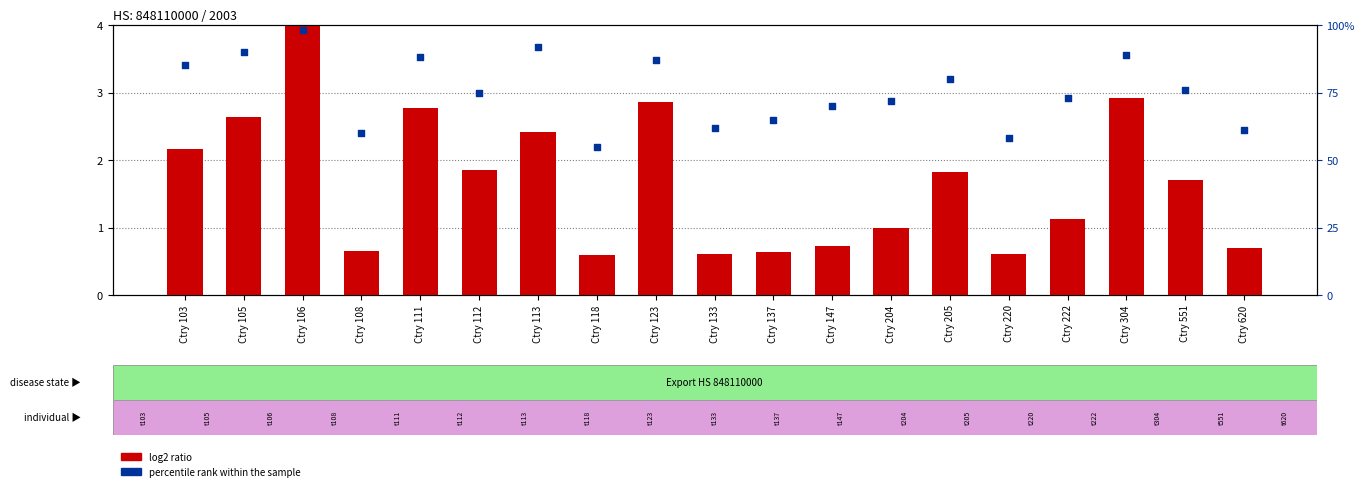

What is the total value across all series at Ctry 137?

65.6